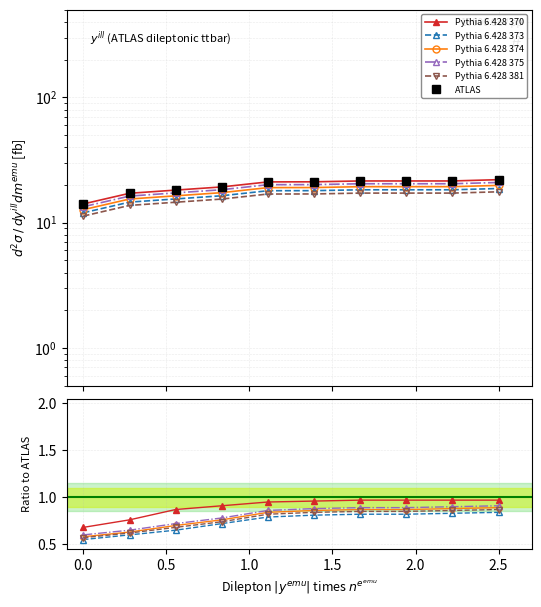

The value of Pythia 6.428 370 at 8 is 0.3. True or false?

False